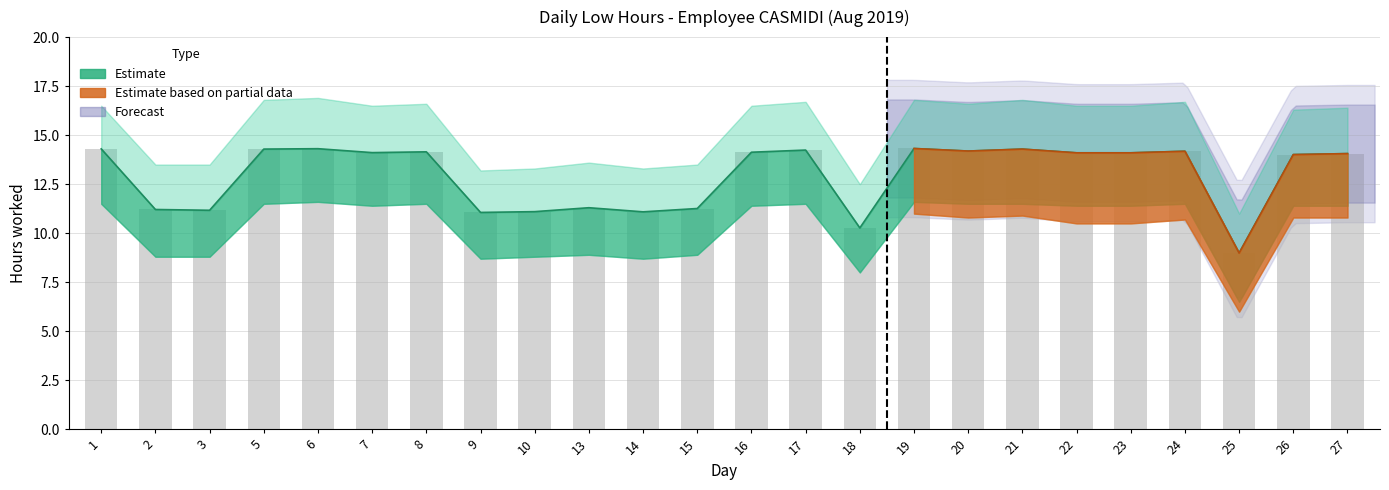

List the labels in order of Partial Upper value, largest first.

19, 21, 20, 24, 22, 23, 27, 26, 25, 1, 2, 3, 5, 6, 7, 8, 9, 10, 13, 14, 15, 16, 17, 18